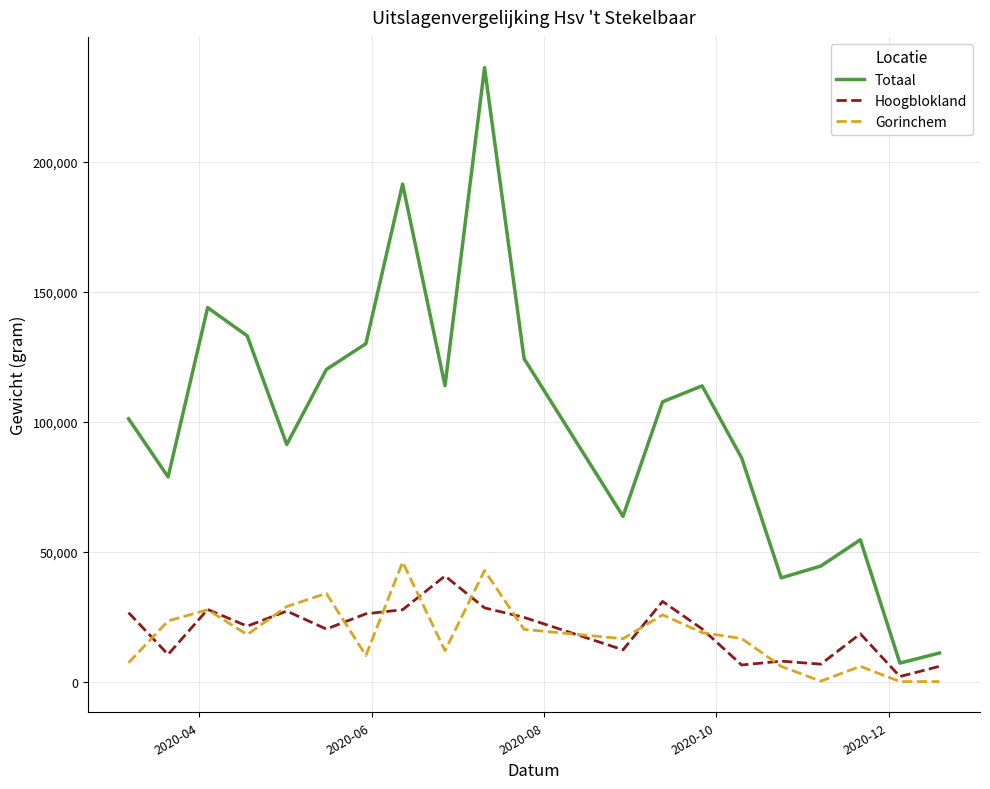

What is the greatest value displayed?

236219